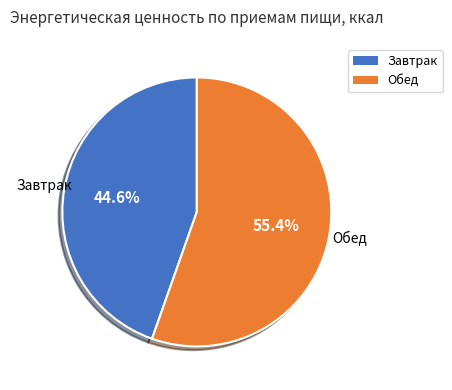

What is the ratio of the value at Завтрак to the value at Обед?

0.8